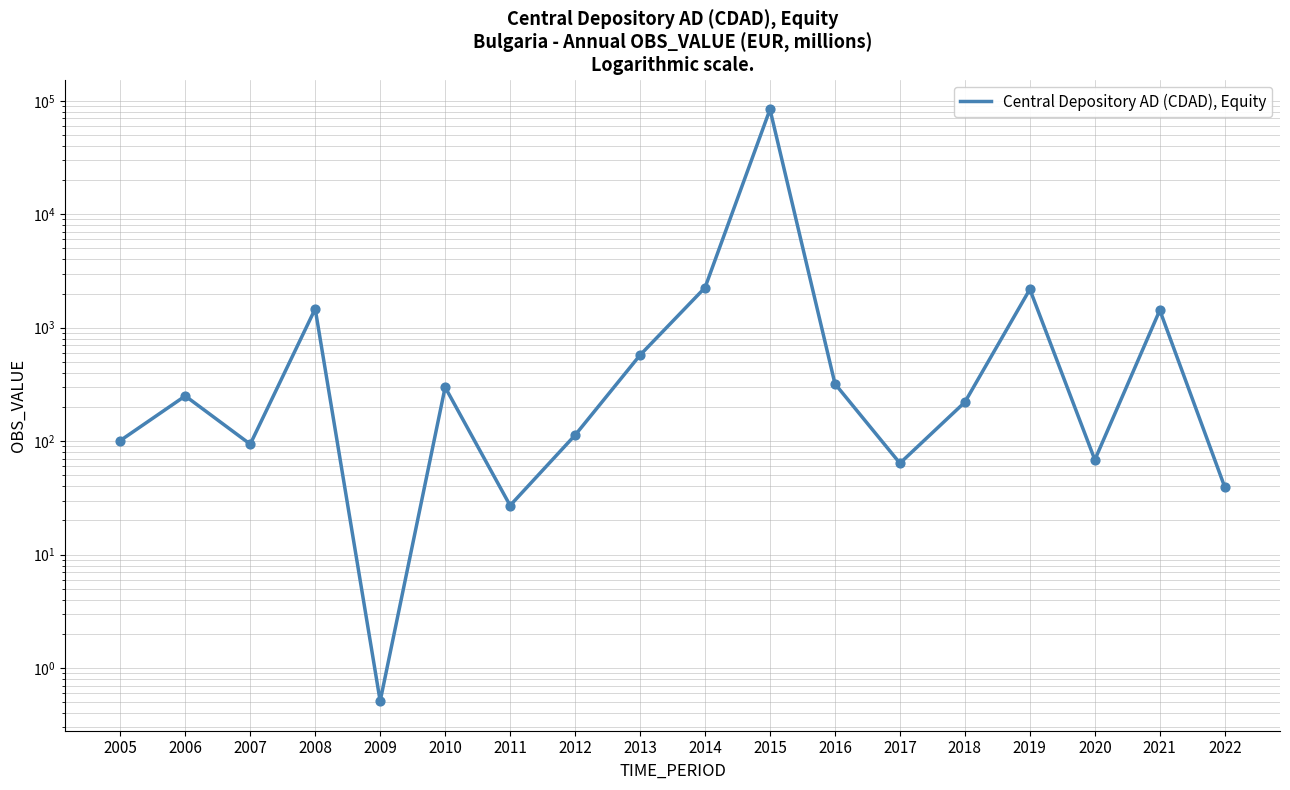

Between 2012 and 2021, which is larger?

2021